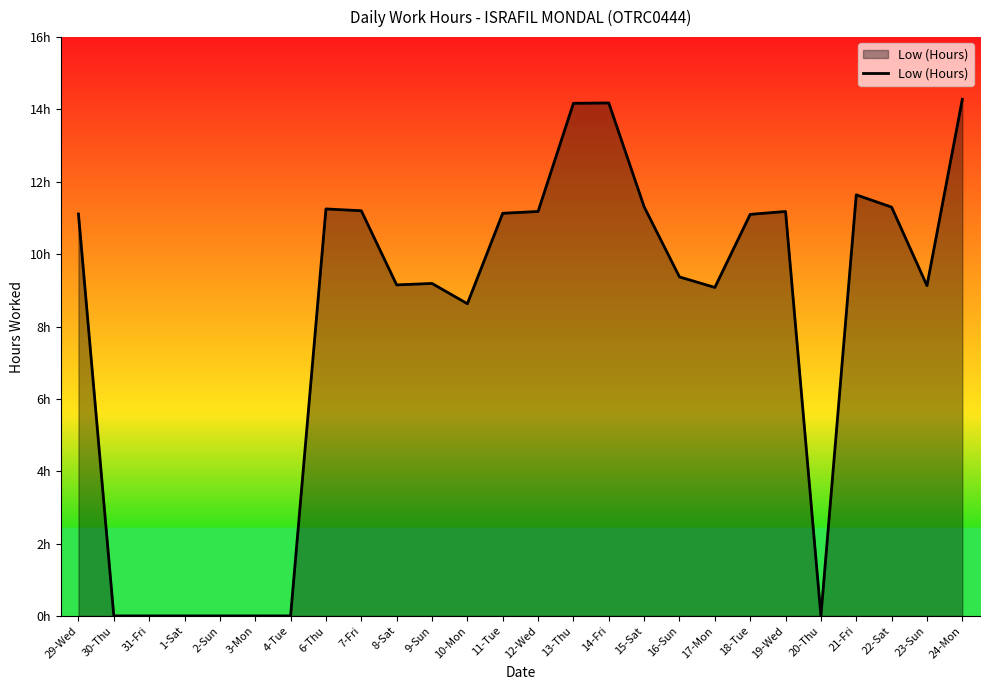

Rank the categories by value from highest to lowest.

24-Mon, 14-Fri, 13-Thu, 21-Fri, 15-Sat, 22-Sat, 6-Thu, 7-Fri, 12-Wed, 19-Wed, 11-Tue, 29-Wed, 18-Tue, 16-Sun, 9-Sun, 8-Sat, 23-Sun, 17-Mon, 10-Mon, 30-Thu, 31-Fri, 1-Sat, 2-Sun, 3-Mon, 4-Tue, 20-Thu